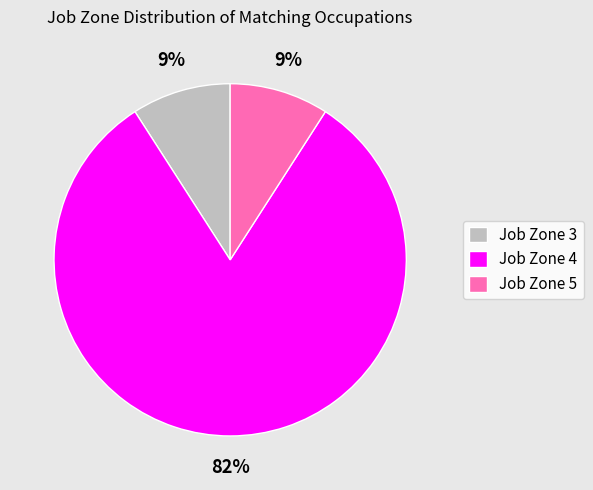

Is Job Zone 4 the majority of the pie?

Yes